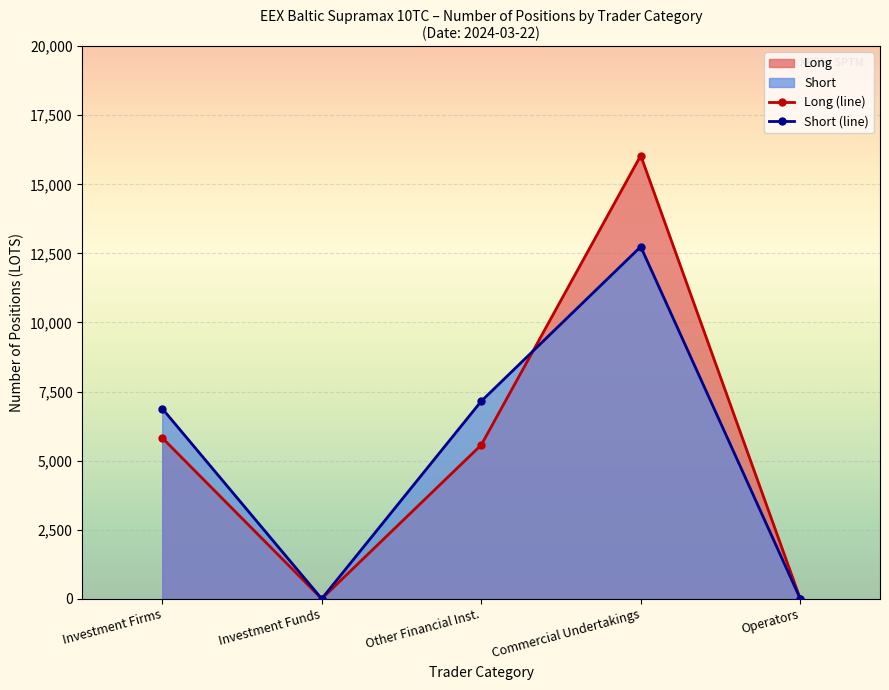

Rank the series at Commercial Undertakings from lowest to highest value.

Short (line), Long (line)